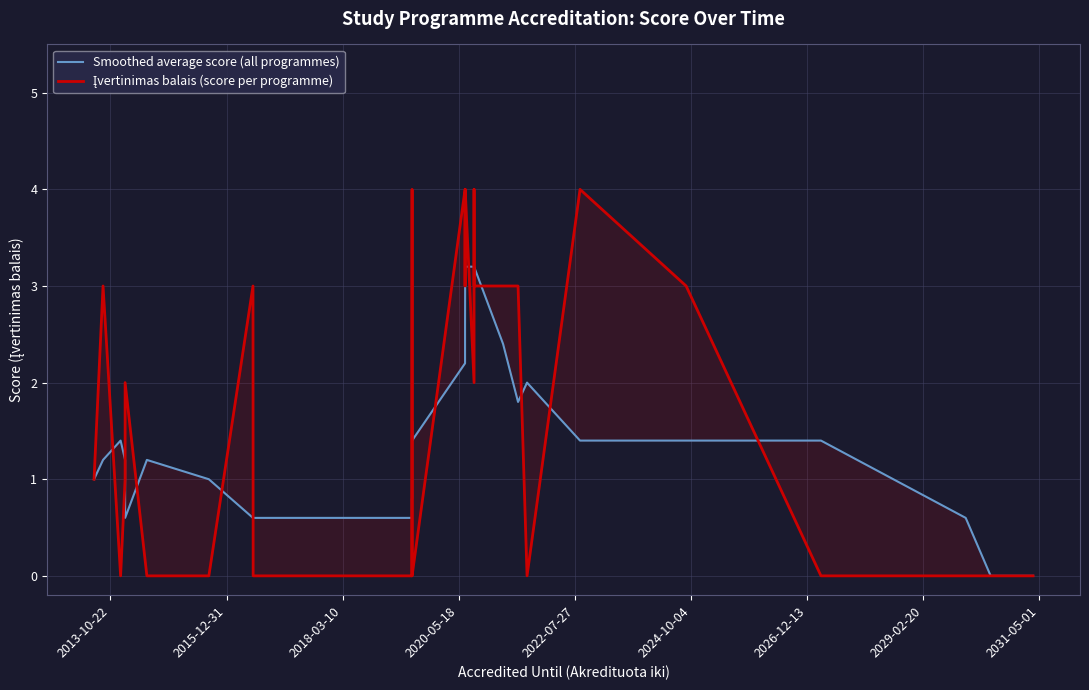

True or false: Įvertinimas balais (score per programme) has more than 0 points higher than both neighbors.

True